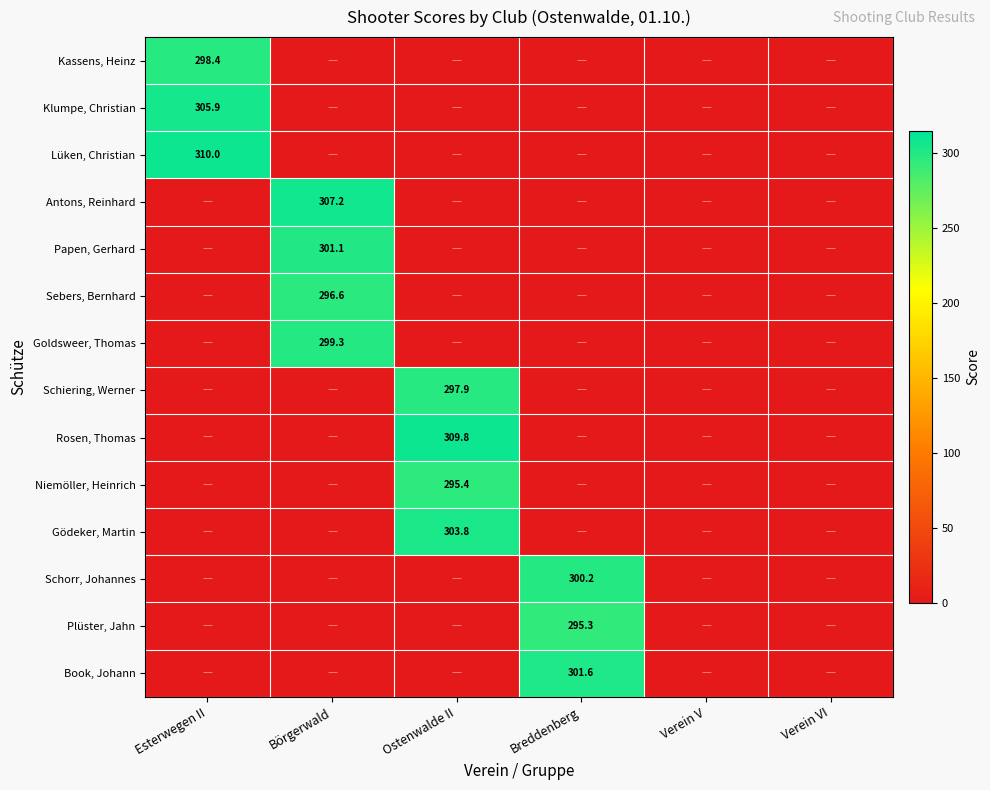

True or false: Sebers, Bernhard has a value of 296.6 at Börgerwald.

True